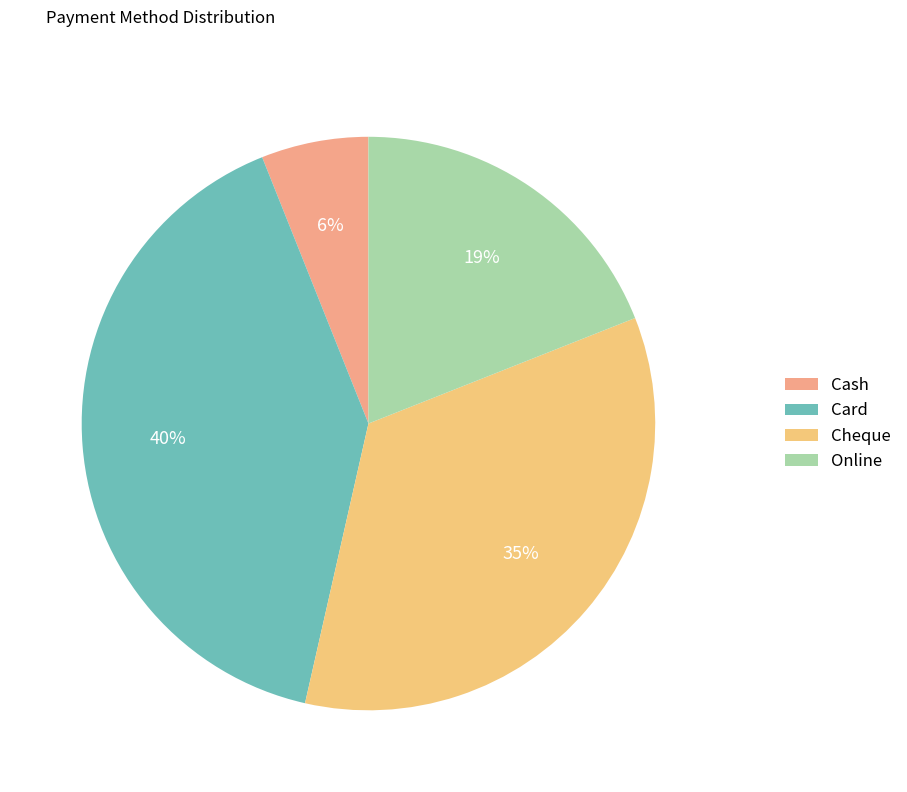

What percentage is NOT represented by Cheque?

65.5%